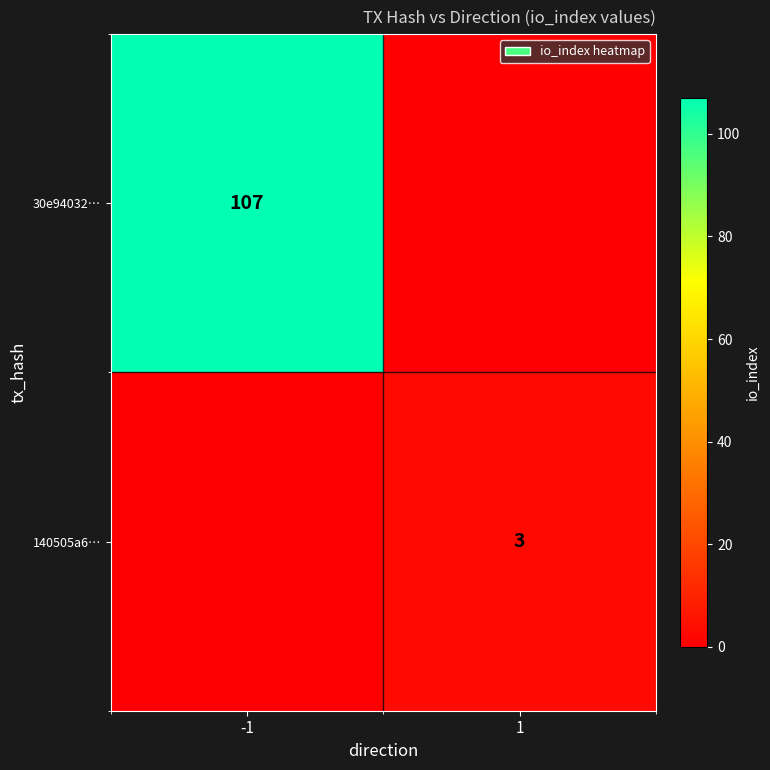

The 30e94032… series shows 107 at -1. True or false?

True